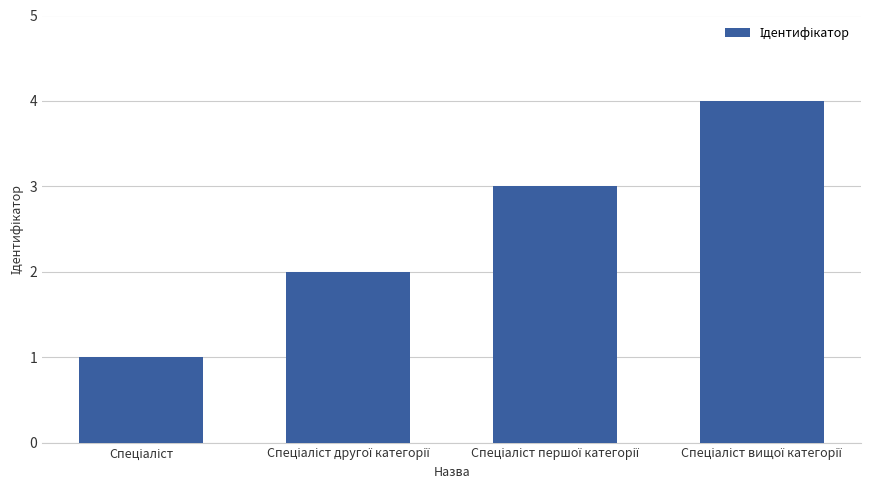

What is the difference between the second highest and second lowest values?

1